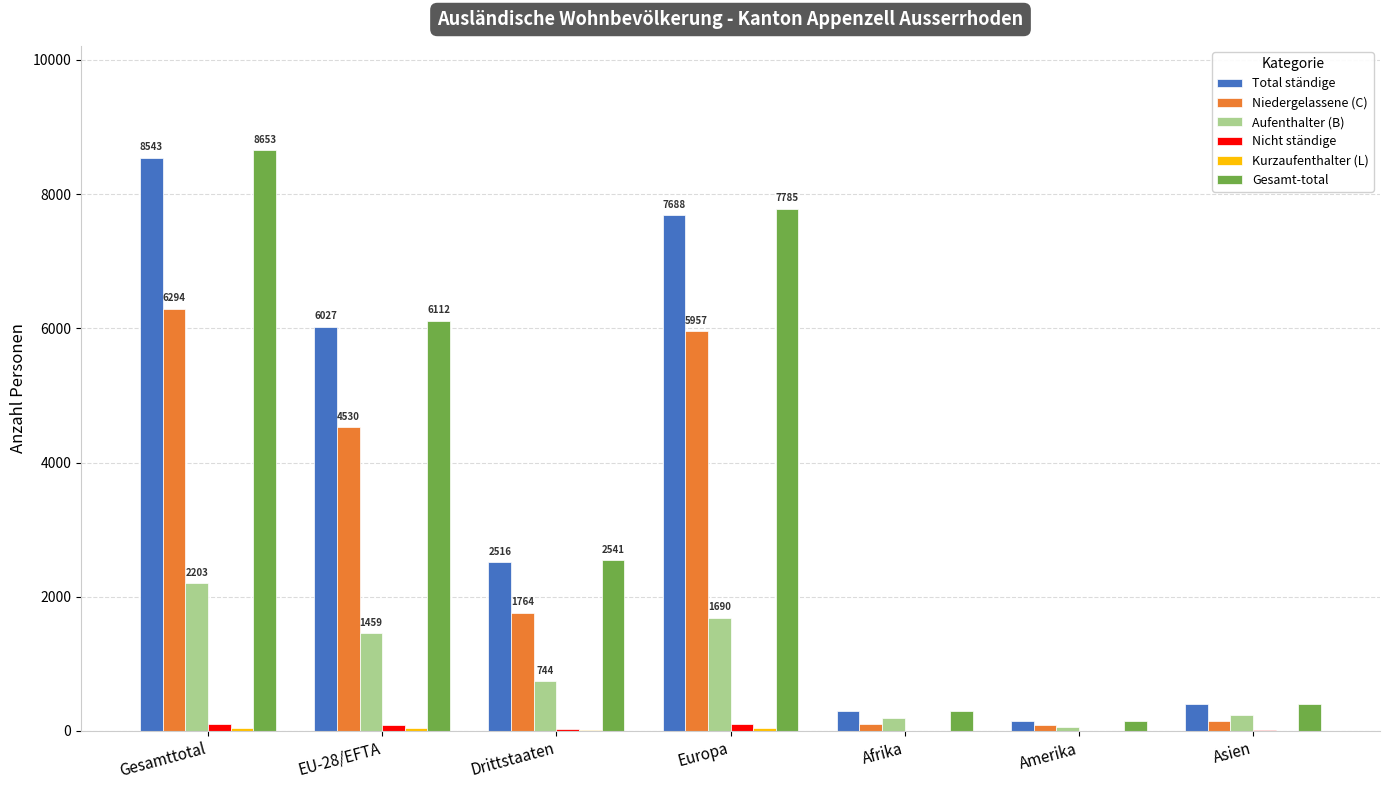

The Niedergelassene (C) series shows 2472 at Drittstaaten. True or false?

False